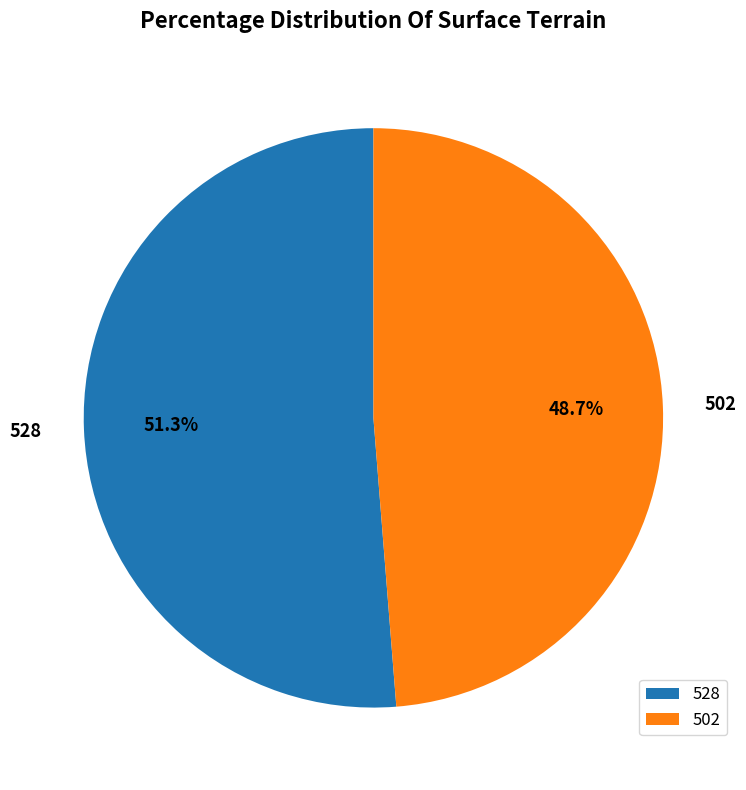

Do 528 and 502 together represent more than half of the pie?

Yes